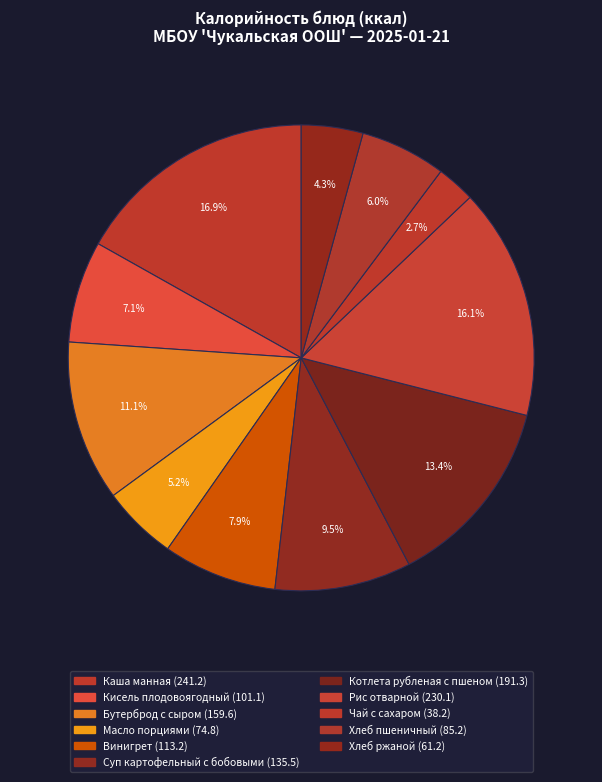

True or false: Кисель плодовоягодный accounts for 7% of the total.

True